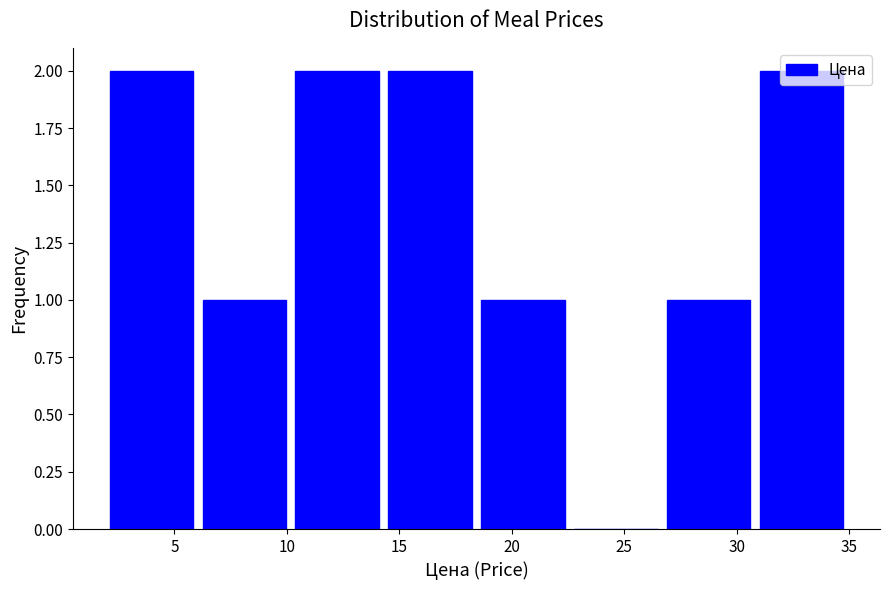

Reading left to right, list every bar in this chart as the range it spans on the x-axis followed by its height. Neither the bar edges nor the heights are printed on the chart, so give them approximately, as read against the axes.

2.0 to 6.0: 2
6.0 to 10.0: 1
10.0 to 14.5: 2
14.5 to 18.5: 2
18.5 to 22.5: 1
22.5 to 26.5: 0
26.5 to 31.0: 1
31.0 to 35.0: 2